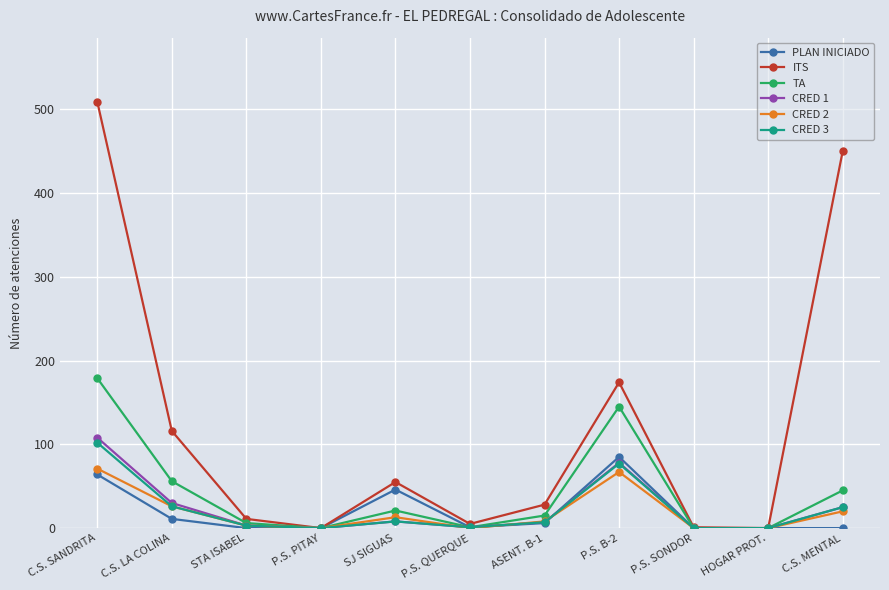

What is the label of the 8th point from the left?

P.S. B-2